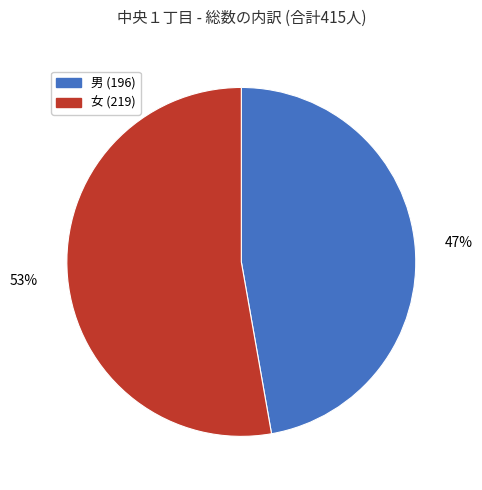

Do 女 and 男 together represent more than half of the pie?

Yes